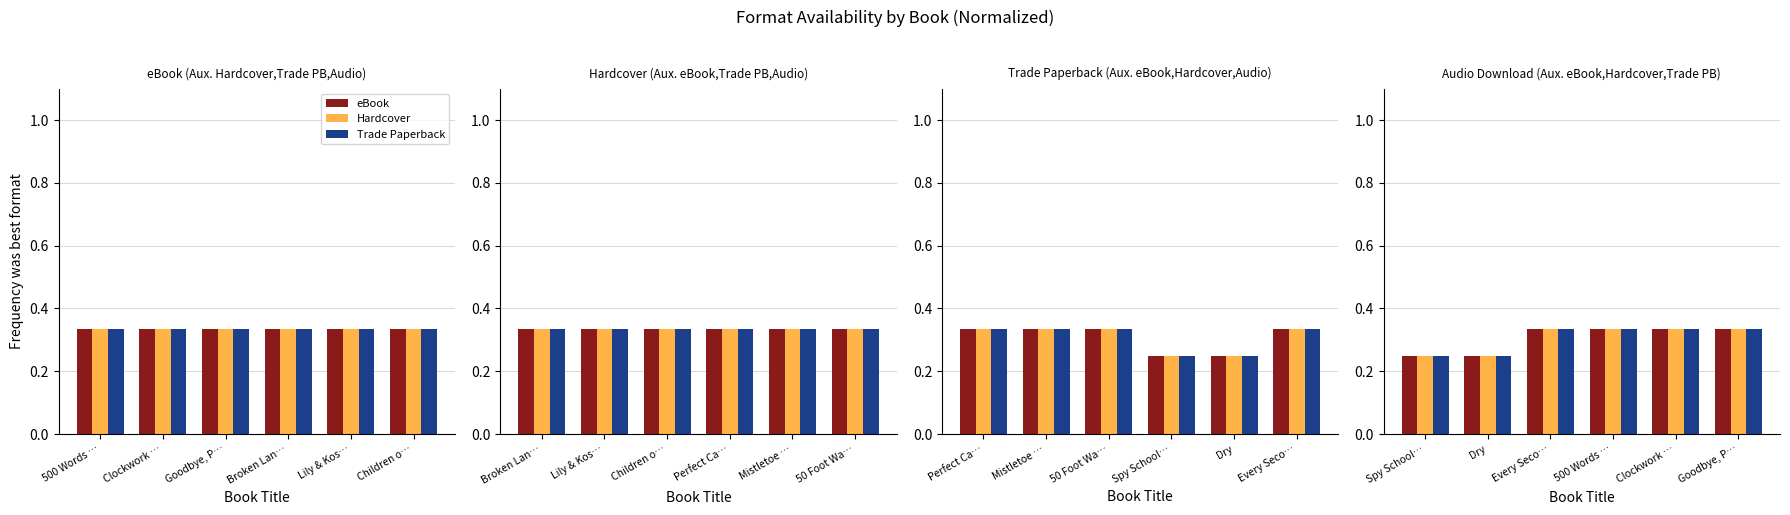

Are the bars grouped side by side (vs. stacked)?

Yes